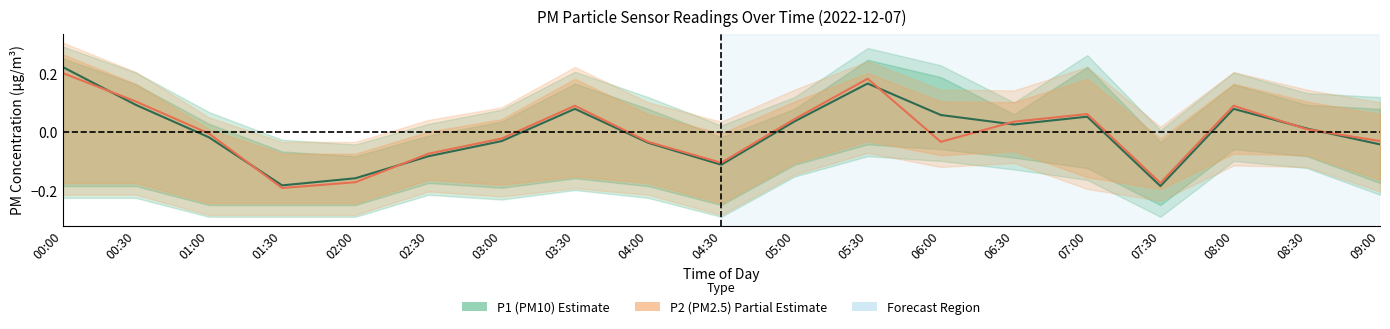

Between 07:00 and 09:00, which series saw the biggest shift?

P1 (PM10)